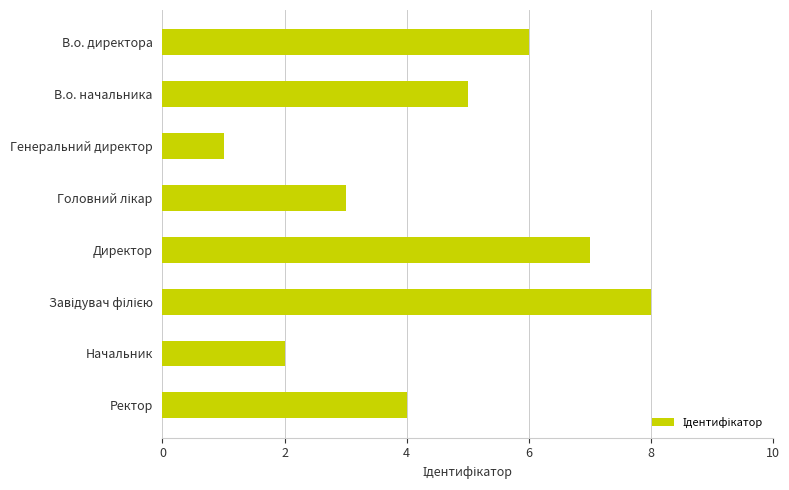

What is the maximum value shown in the chart?

8